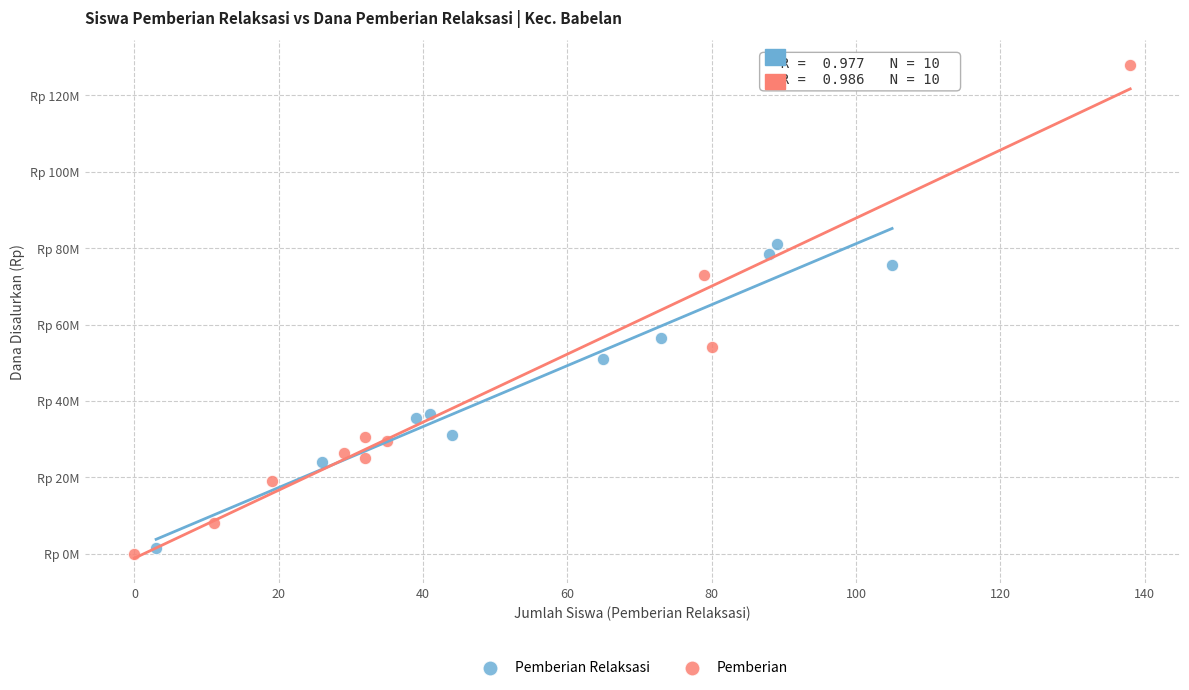

What are all the series names shown in the legend?

Pemberian Relaksasi, Pemberian